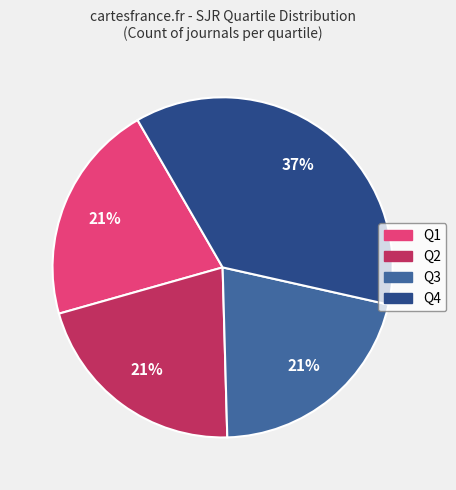

True or false: Q4 accounts for 37% of the total.

True